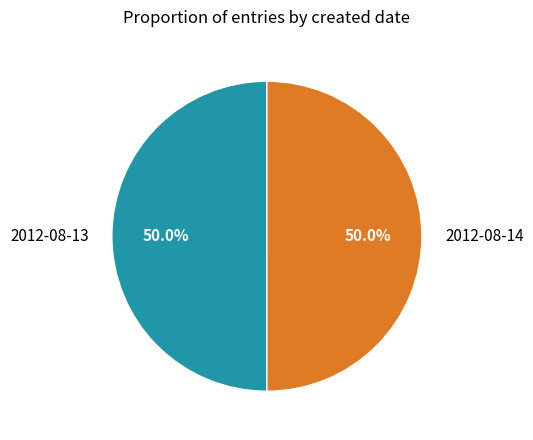

What percentage is the 2012-08-14 slice, to the nearest percent?

50%